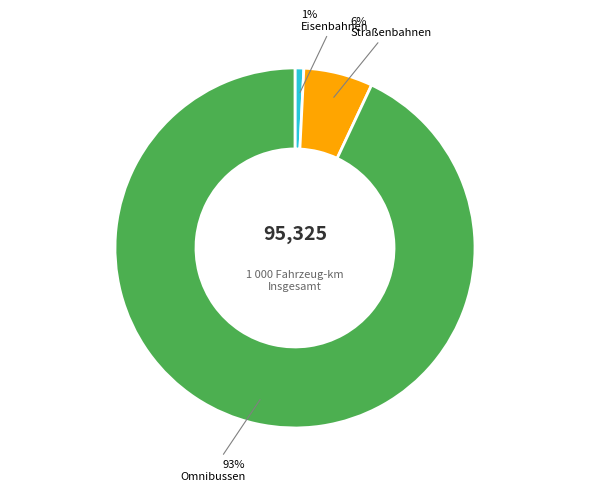

Do Omnibussen and Eisenbahnen together represent more than half of the pie?

Yes